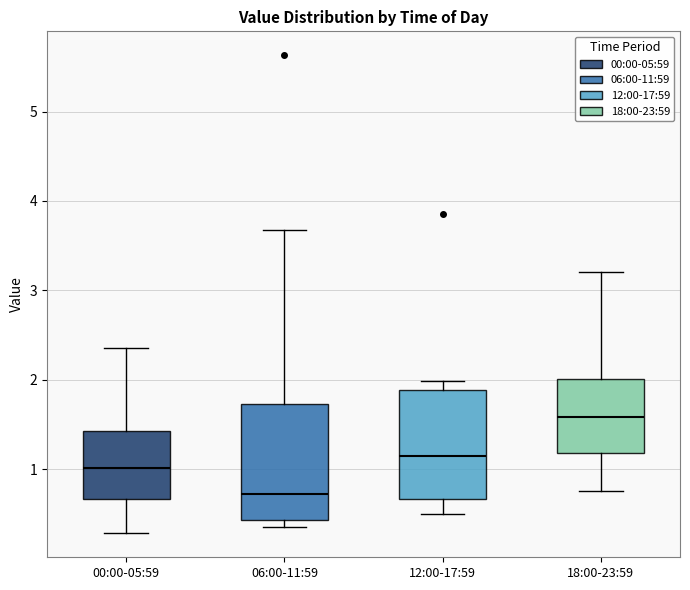

Which box's median line is the highest?

18:00-23:59